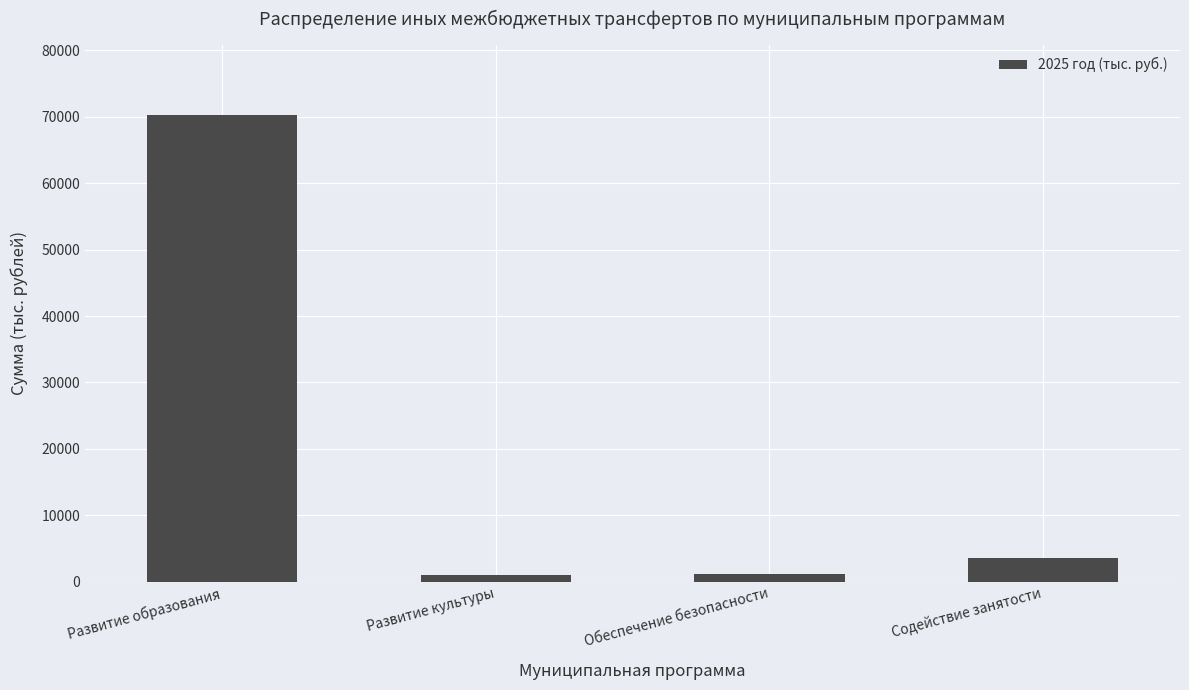

What is the maximum value shown in the chart?

70307.9